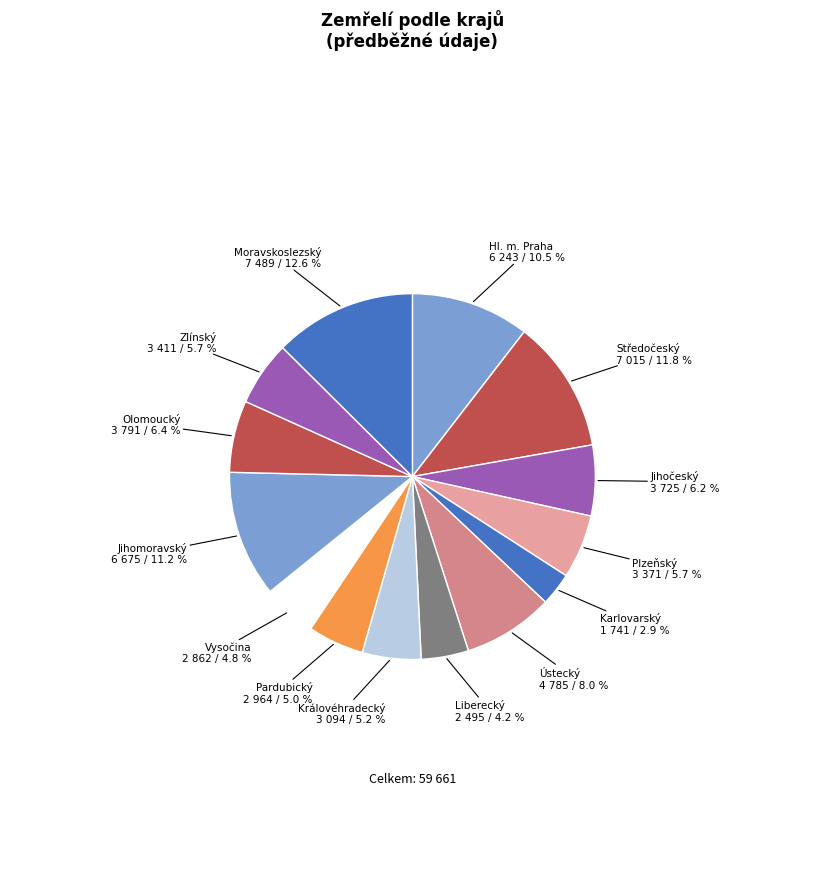

How many slices are in this pie chart?

14